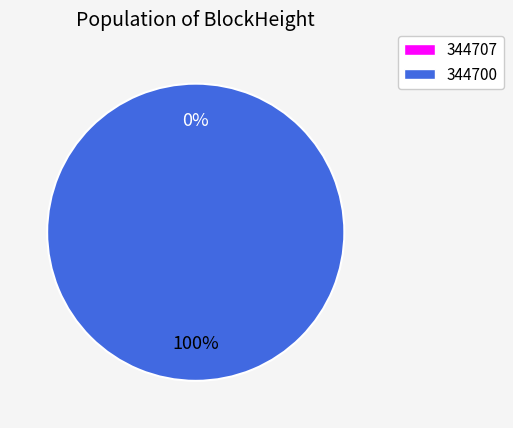

Combined, do 344707 and 344700 account for over 50%?

Yes